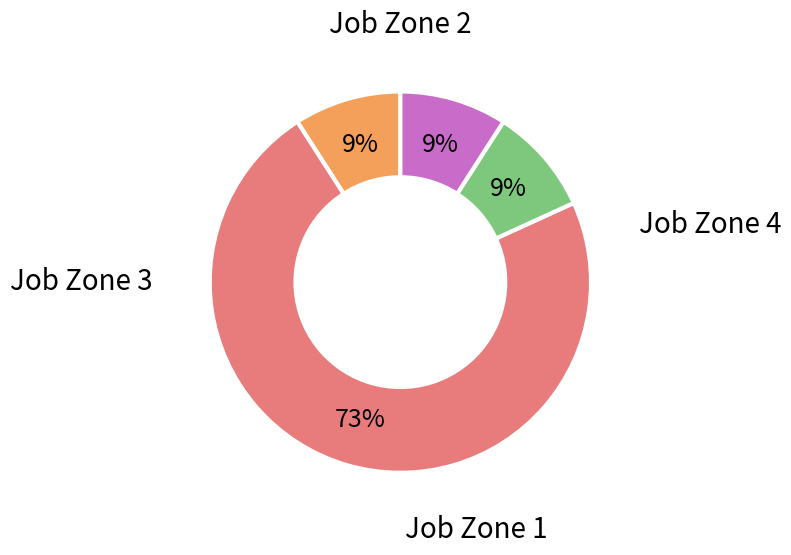

Is there any slice that represents more than half of the pie?

Yes